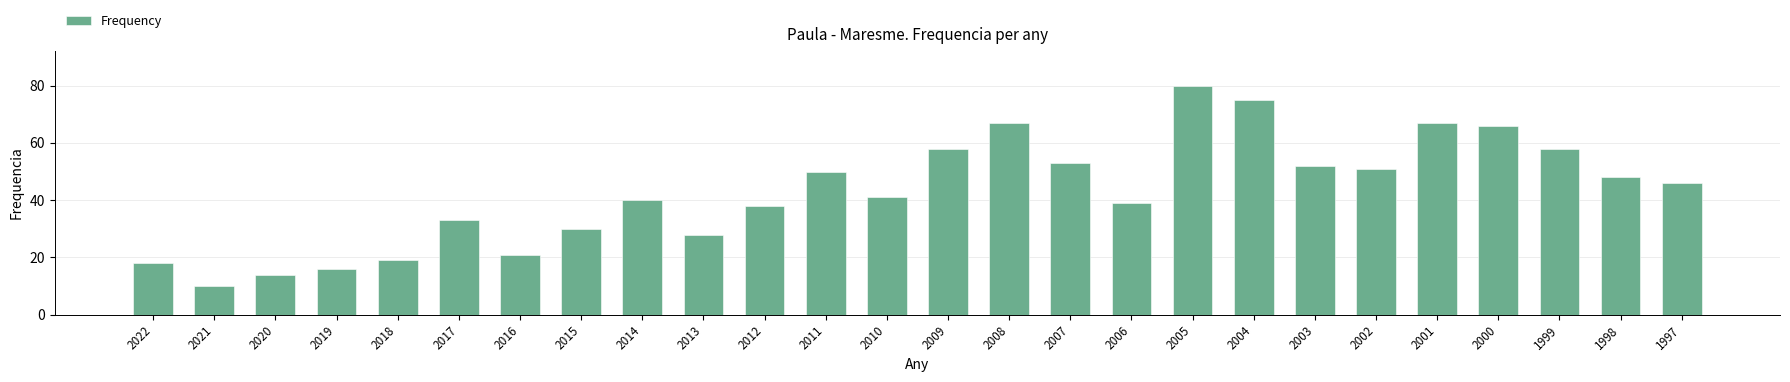

What is the difference between the values at 2016 and 2001?

46